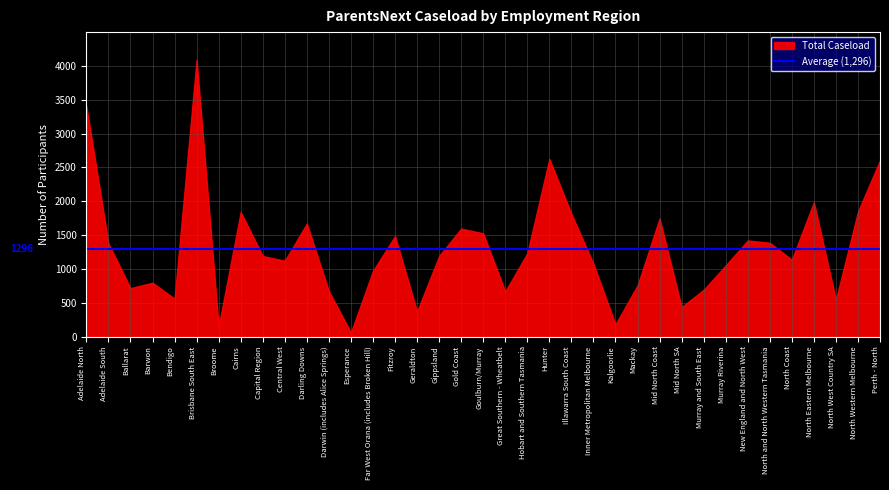

Where does the Total Caseload series first go above 1190?

Adelaide North